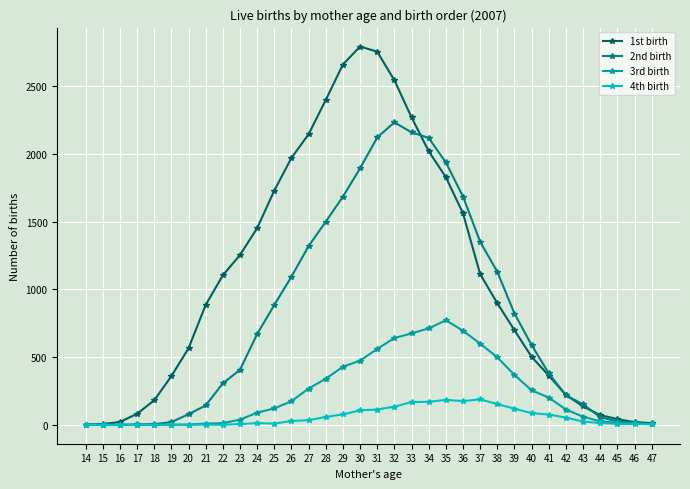

List the series in order of their peak value, lowest first.

4th birth, 3rd birth, 2nd birth, 1st birth